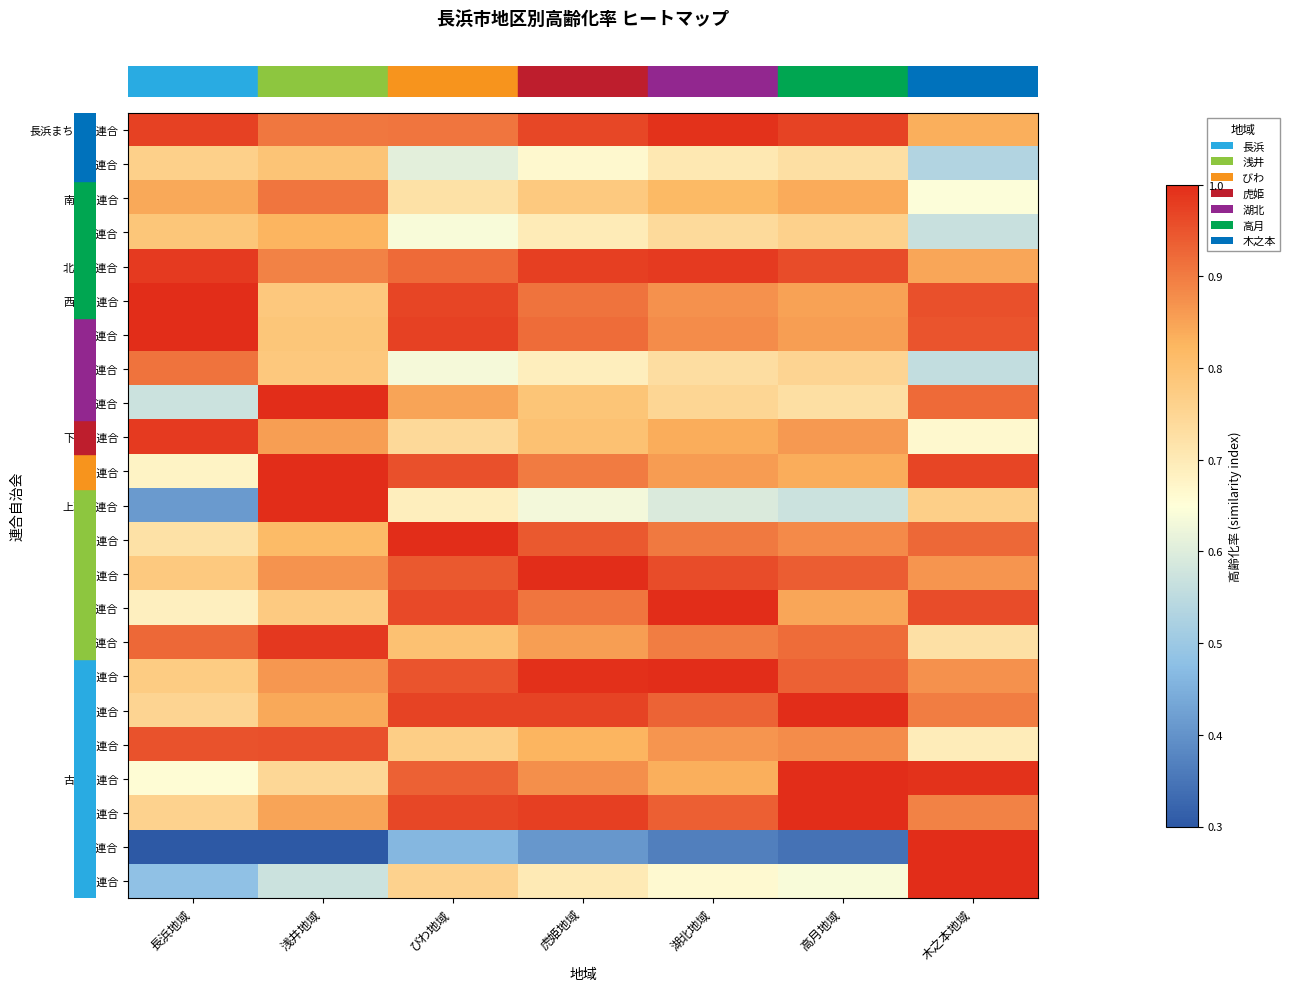

How many series are shown in this chart?

23